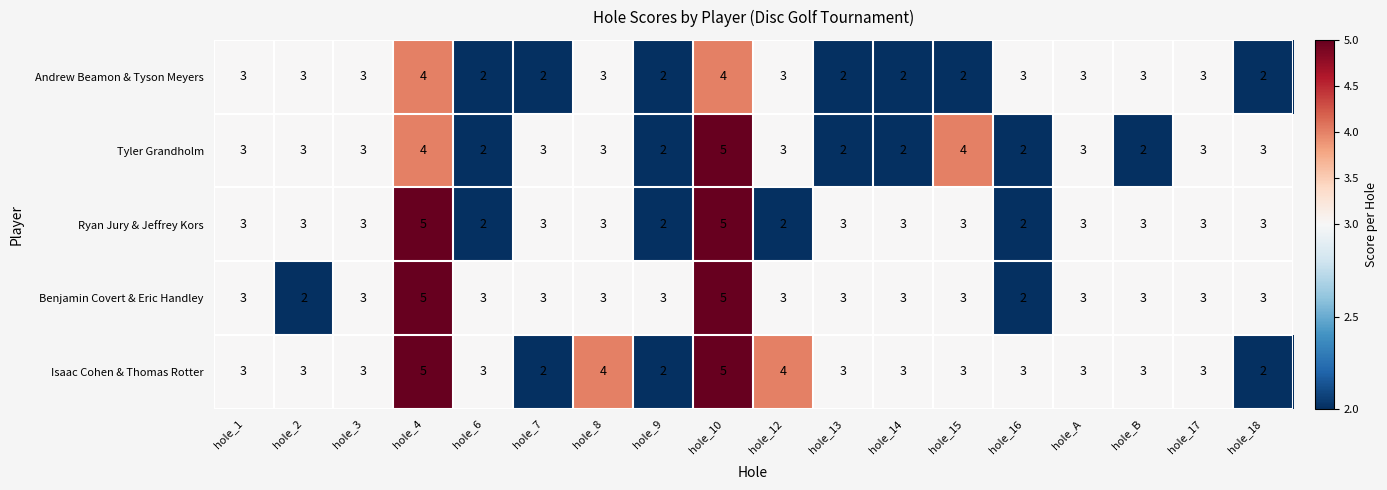

What is the highest value of the Ryan Jury & Jeffrey Kors series?

5